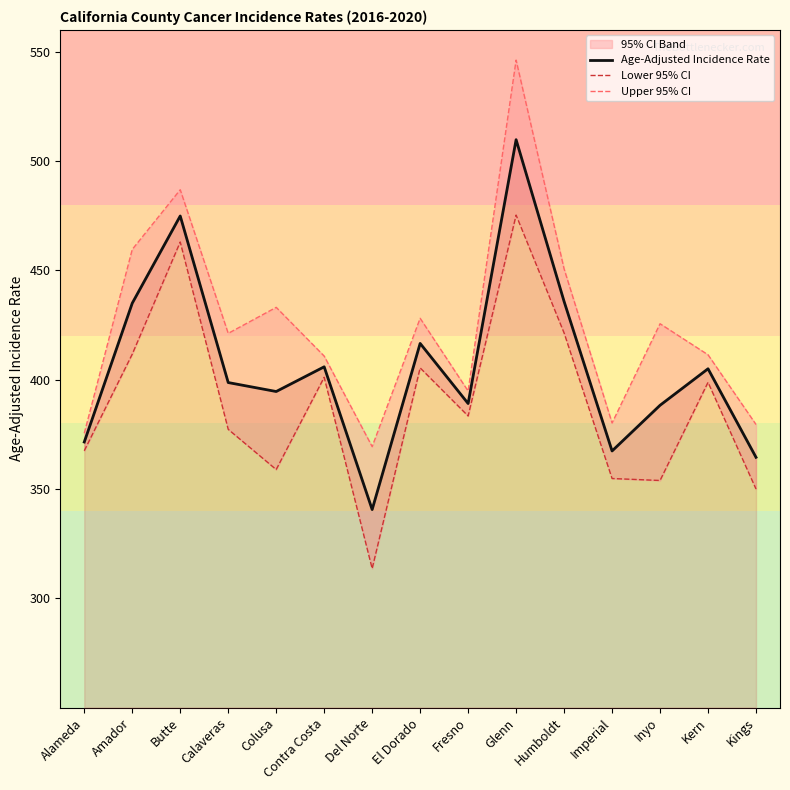

Reading left to right, what are all the values shown in this chart?

Age-Adjusted Incidence Rate: 371.5	435.0	474.9	398.7	394.6	405.9	340.6	416.6	389.1	509.8	435.8	367.4	388.3	405.0	364.5
Lower 95% CI: 367.5	411.7	463.0	377.3	358.9	401.1	313.6	405.4	383.4	475.3	421.4	354.8	353.9	398.8	350.0
Upper 95% CI: 375.5	459.6	486.9	421.2	433.1	410.8	369.4	428.1	394.8	546.2	450.7	380.2	425.6	411.4	379.5